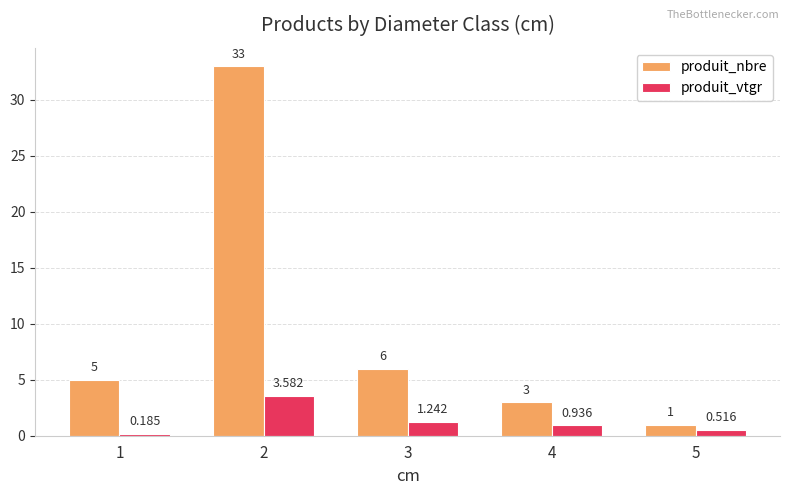

Which label corresponds to the smallest value in the chart?

1